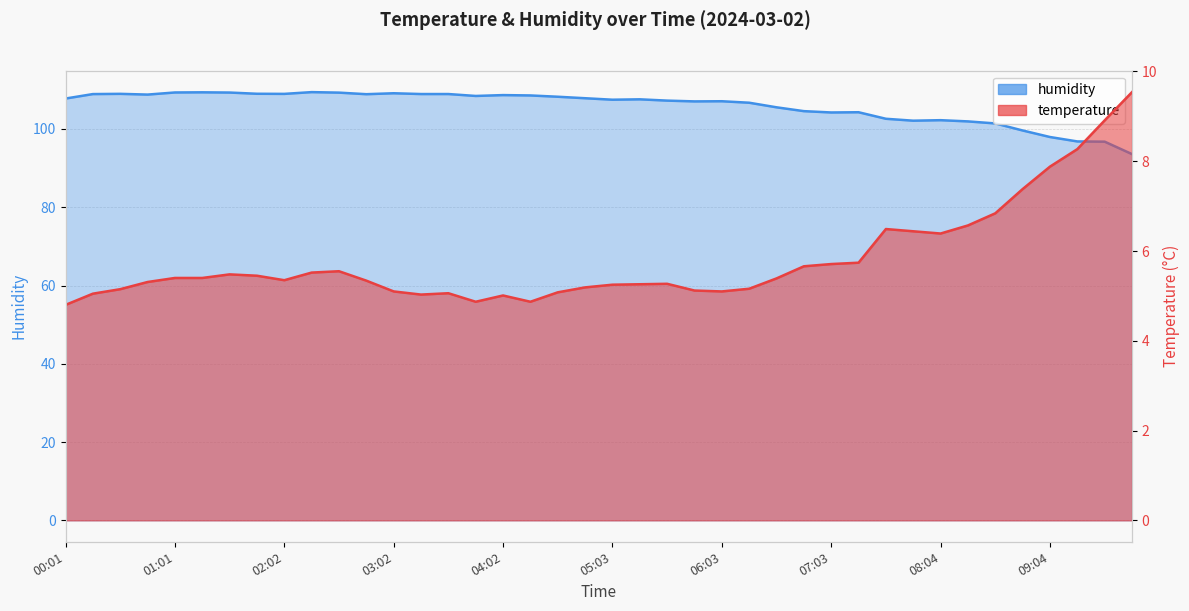

The value of temperature at 05:48 is 1.9. True or false?

False